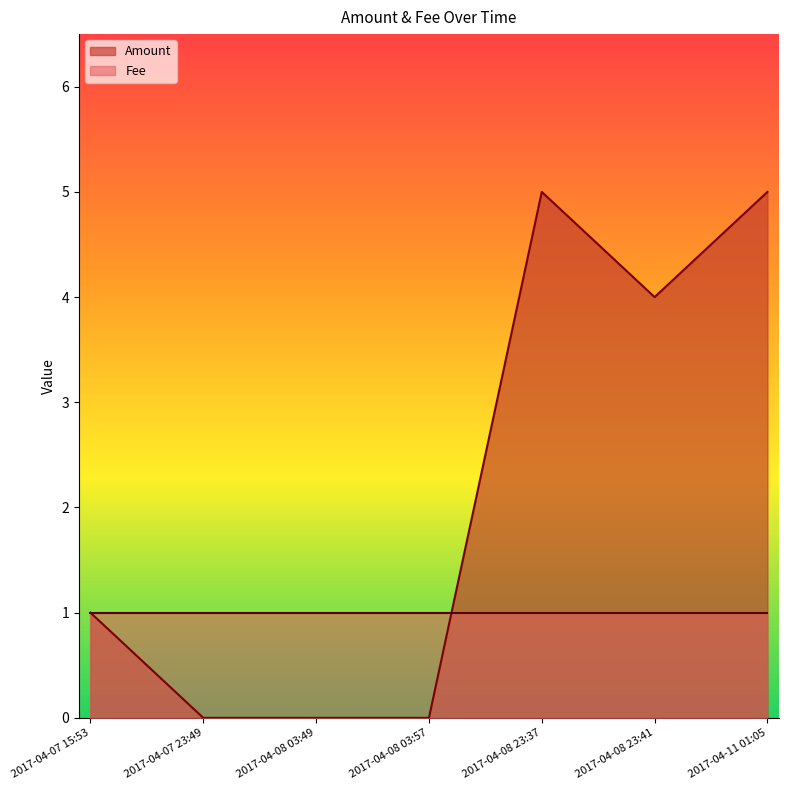

Is it true that the value at 2017-04-07 15:53 is 1?

False